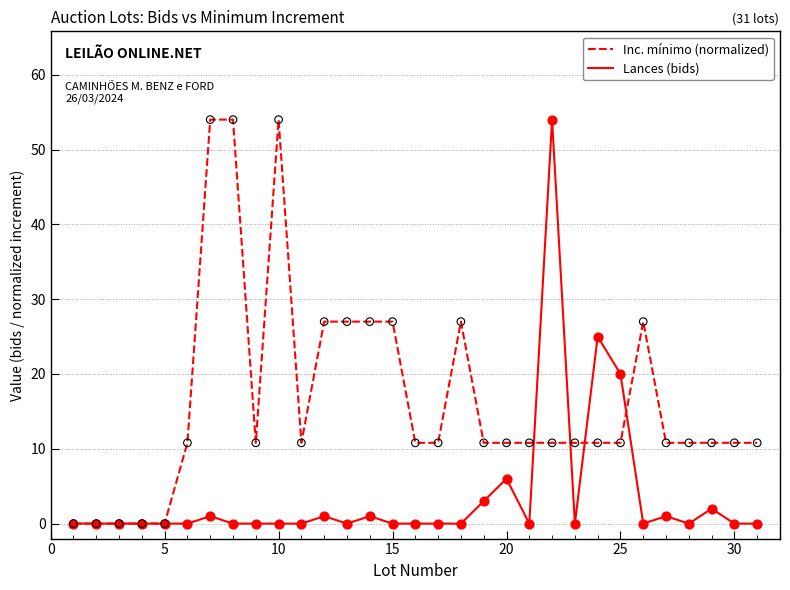

Which series has the largest total across all categories?

Inc. mínimo (normalized)